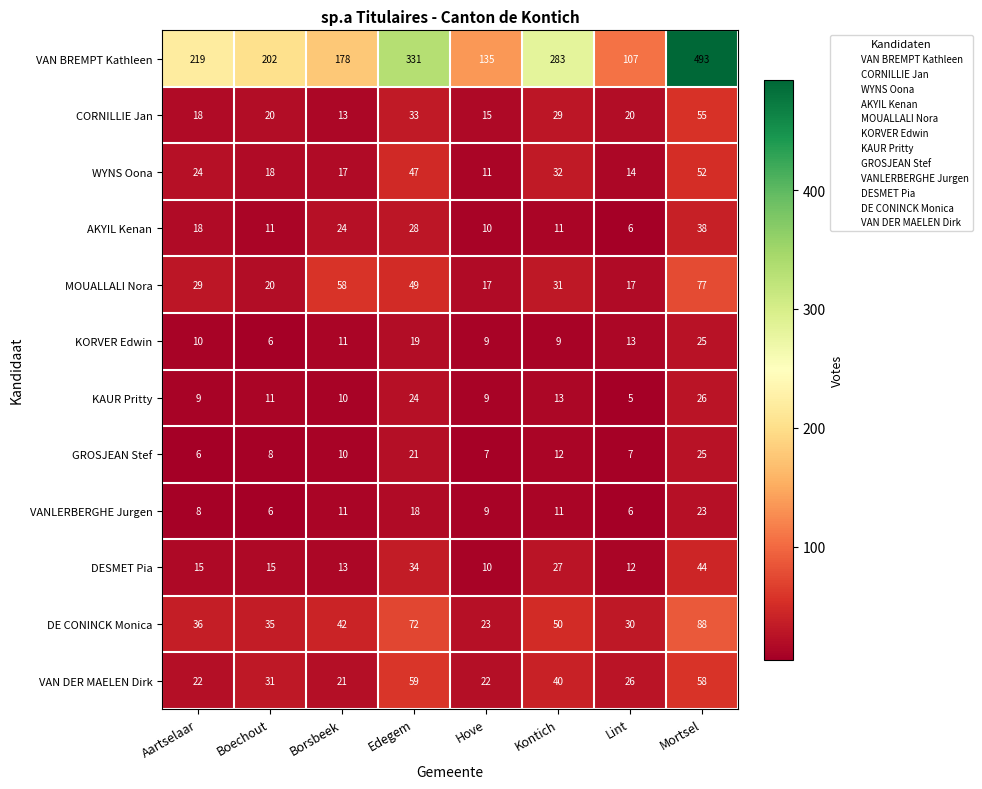

At which category is the sum across all series the highest?

Mortsel